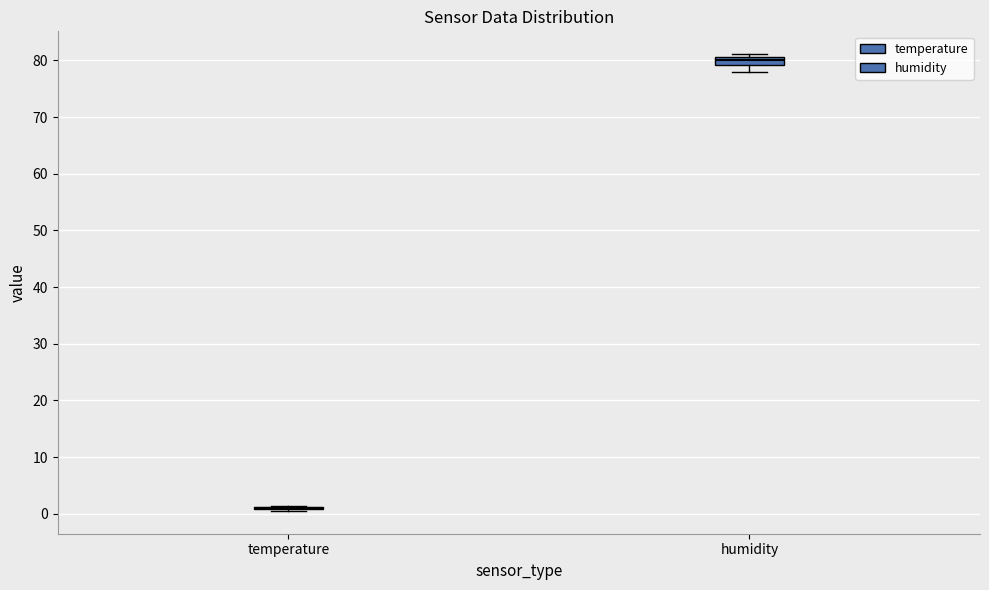

Comparing the boxes themselves (not the whiskers), which one is the tallest?

humidity